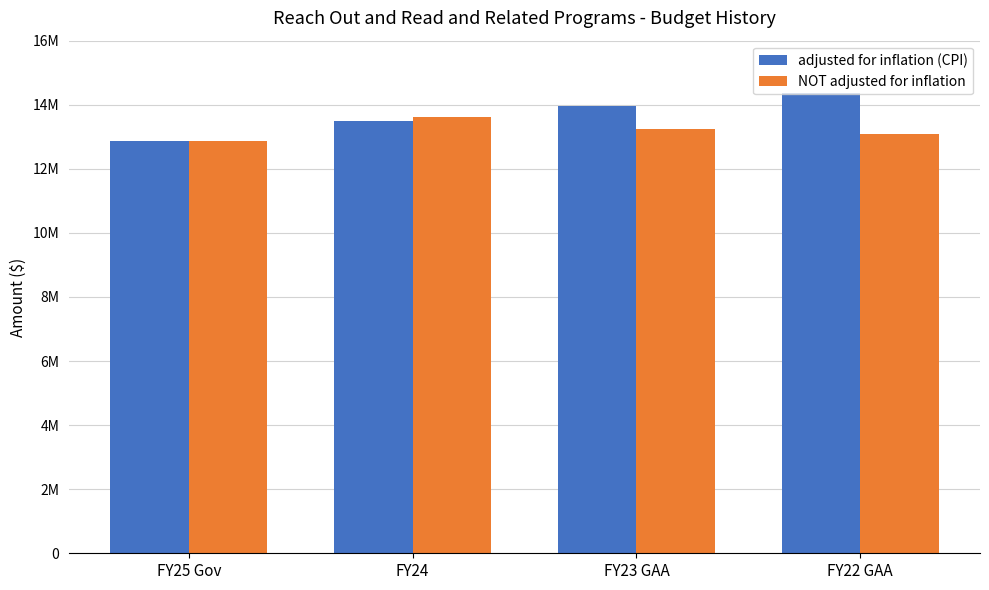

The value of NOT adjusted for inflation at FY23 GAA is 13247418. True or false?

True